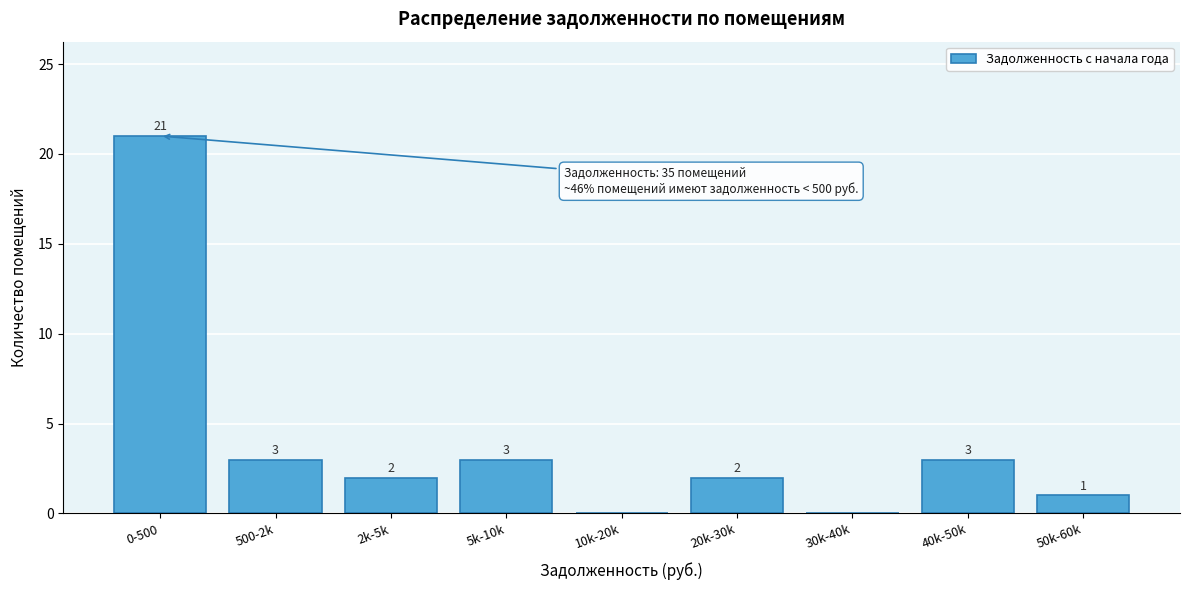

Reading right to left, extract all data points from this chart.

50k-60k=1	40k-50k=3	30k-40k=0	20k-30k=2	10k-20k=0	5k-10k=3	2k-5k=2	500-2k=3	0-500=21